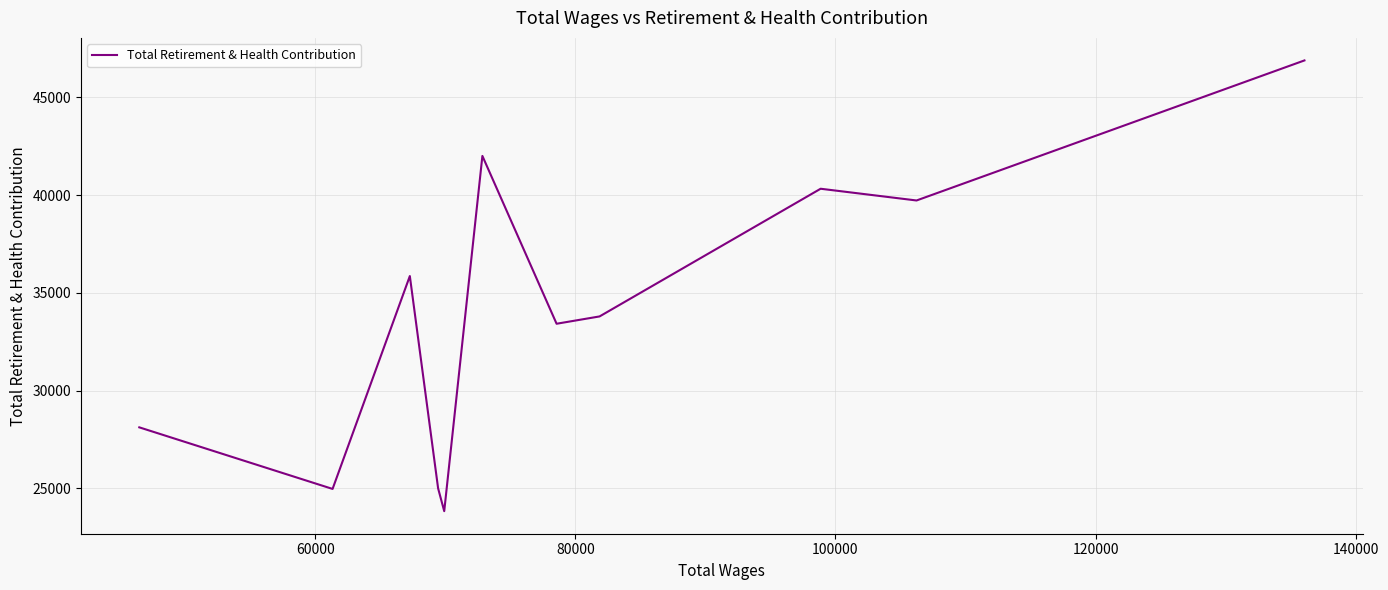

How many points are lower than both their immediate neighbors (excluding endpoints)?

4